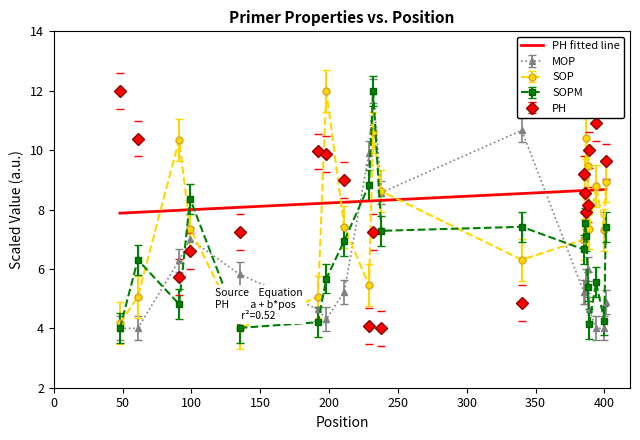

In SOP, how many points are higher than both neighbors (excluding endpoints)?

5